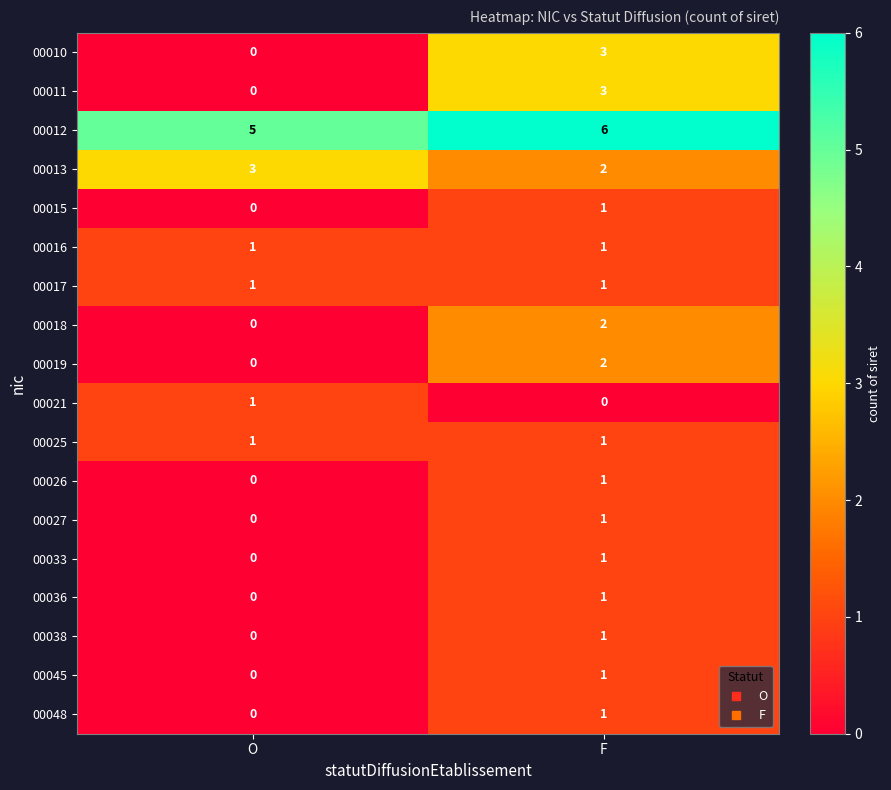

What is the spread (max minus min) of values at O?

5